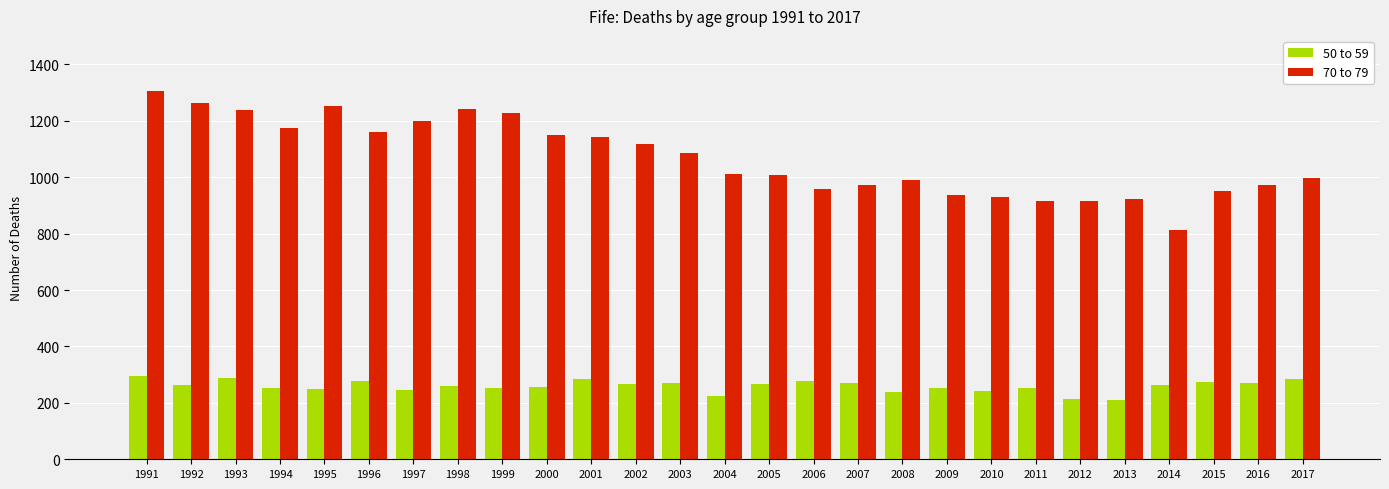

What is the sum of all 70 to 79 values?

28842